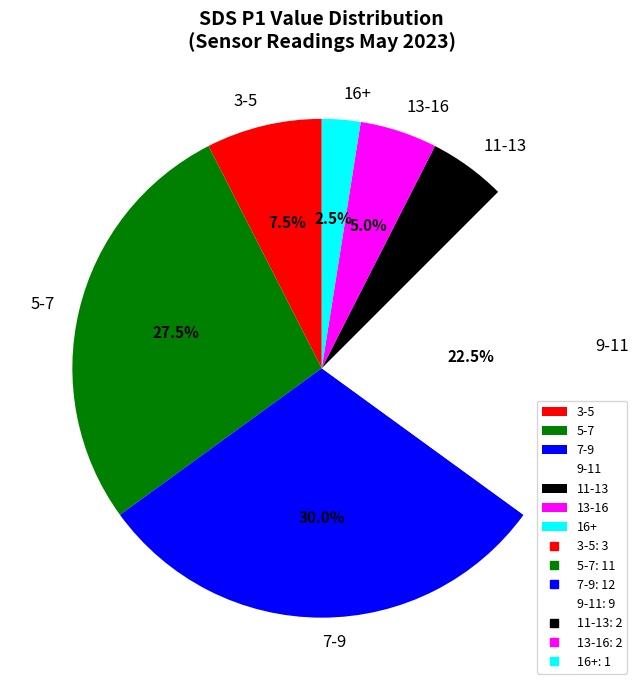

Is there any slice that represents more than half of the pie?

No